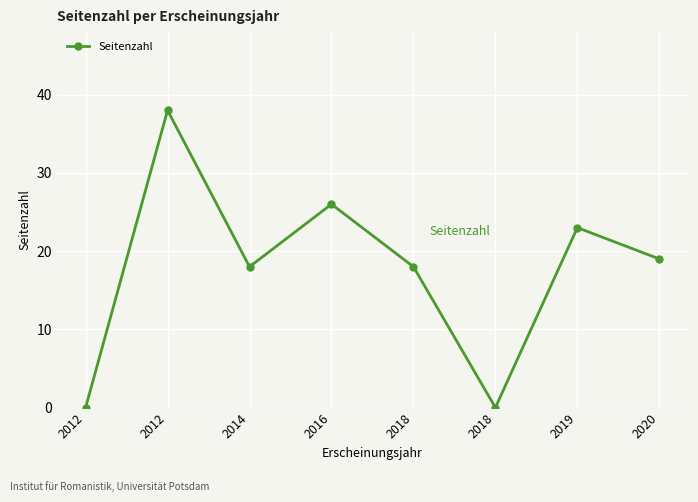

What is the difference between the maximum and minimum values?

38